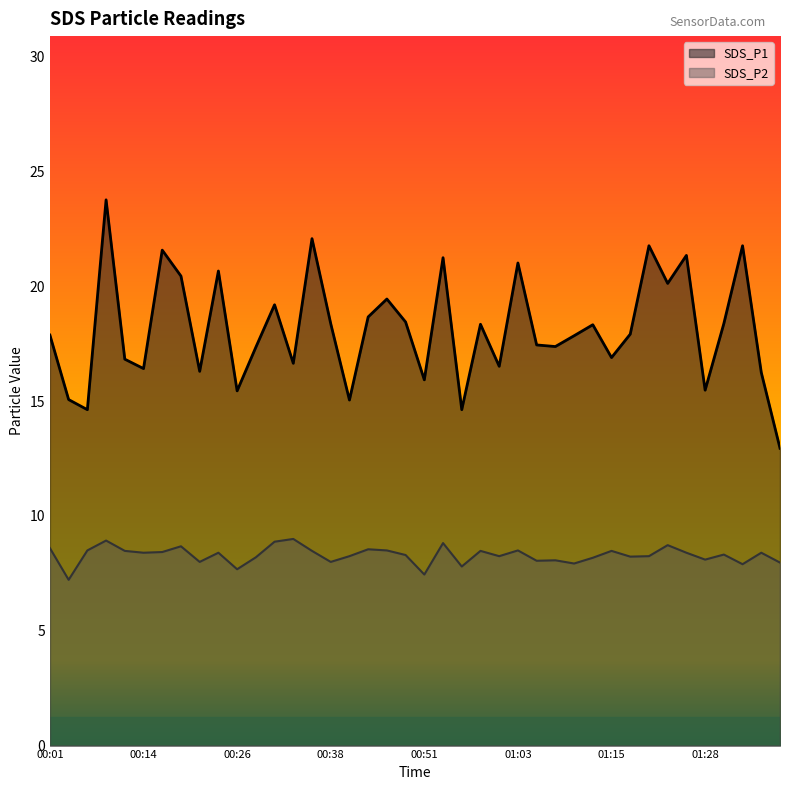

Reading left to right, list all the values displayed in this chart.

SDS_P1 line: 17.9	15.1	14.6	23.8	16.8	16.4	21.6	20.4	16.3	20.7	15.4	17.4	19.2	16.6	22.1	18.4	15.1	18.7	19.4	18.4	15.9	21.2	14.6	18.4	16.5	21.0	17.4	17.4	17.9	18.3	16.9	17.9	21.8	20.1	21.4	15.5	18.4	21.8	16.2	12.9
SDS_P2 line: 8.6	7.2	8.5	8.9	8.5	8.4	8.4	8.7	8.0	8.4	7.7	8.2	8.9	9.0	8.5	8.0	8.2	8.6	8.5	8.3	7.5	8.8	7.8	8.5	8.2	8.5	8.1	8.1	7.9	8.2	8.5	8.2	8.2	8.7	8.4	8.1	8.3	7.9	8.4	8.0